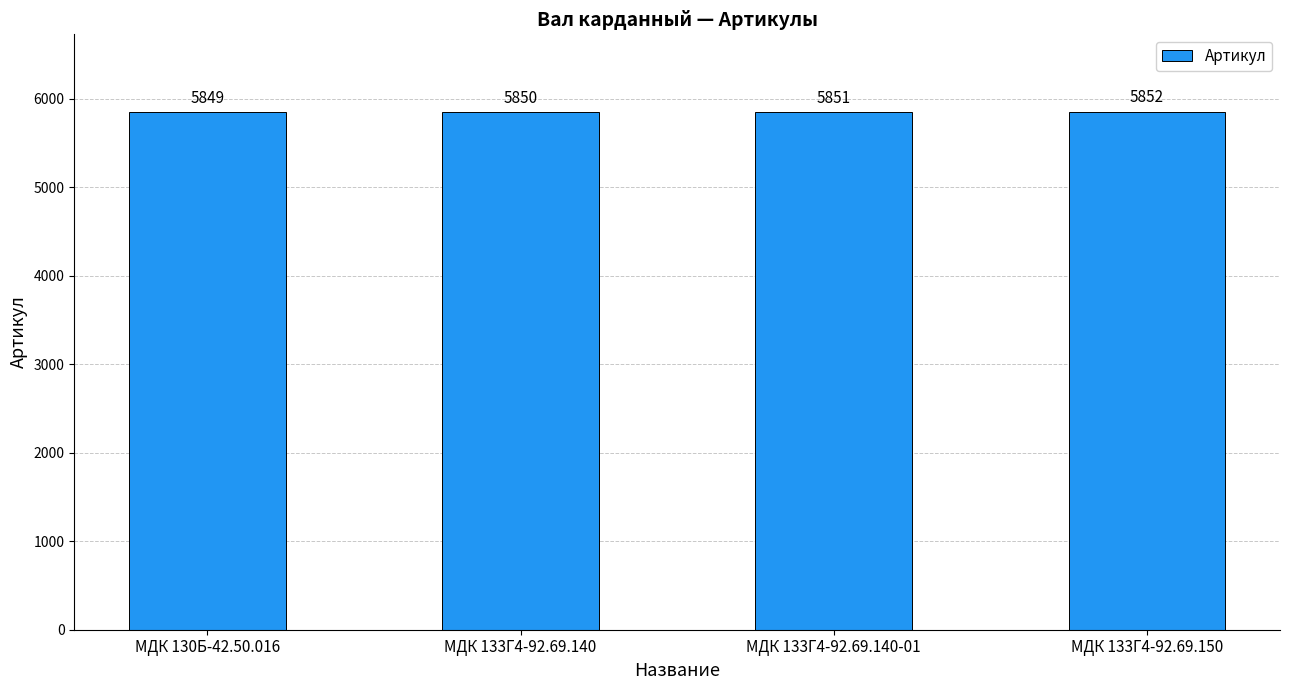

Which label corresponds to the smallest value in the chart?

МДК 130Б-42.50.016